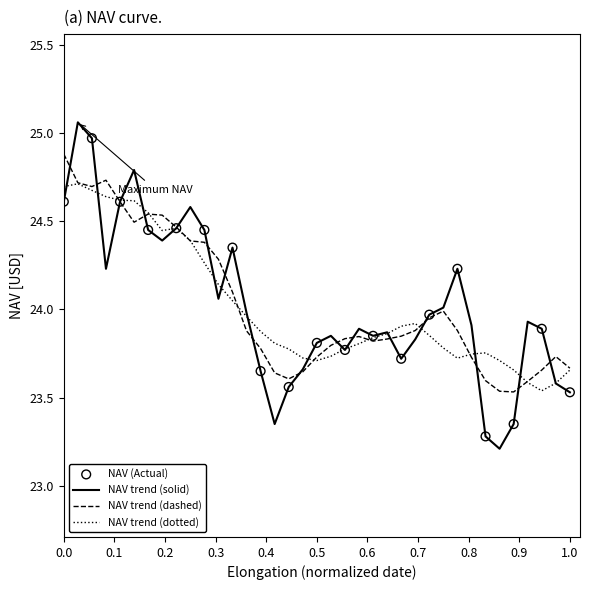

Which series has the largest range (max minus min)?

NAV trend (solid)